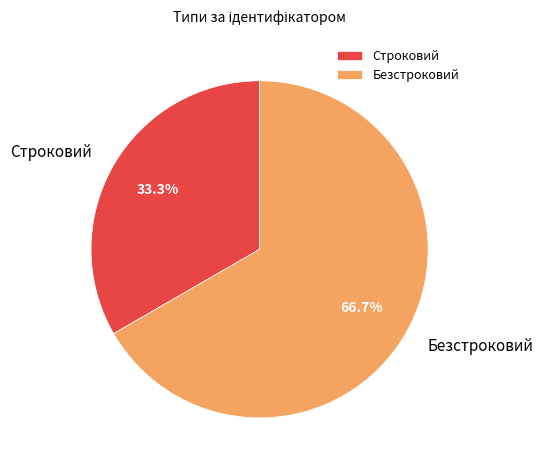

Count the number of slices in the pie.

2